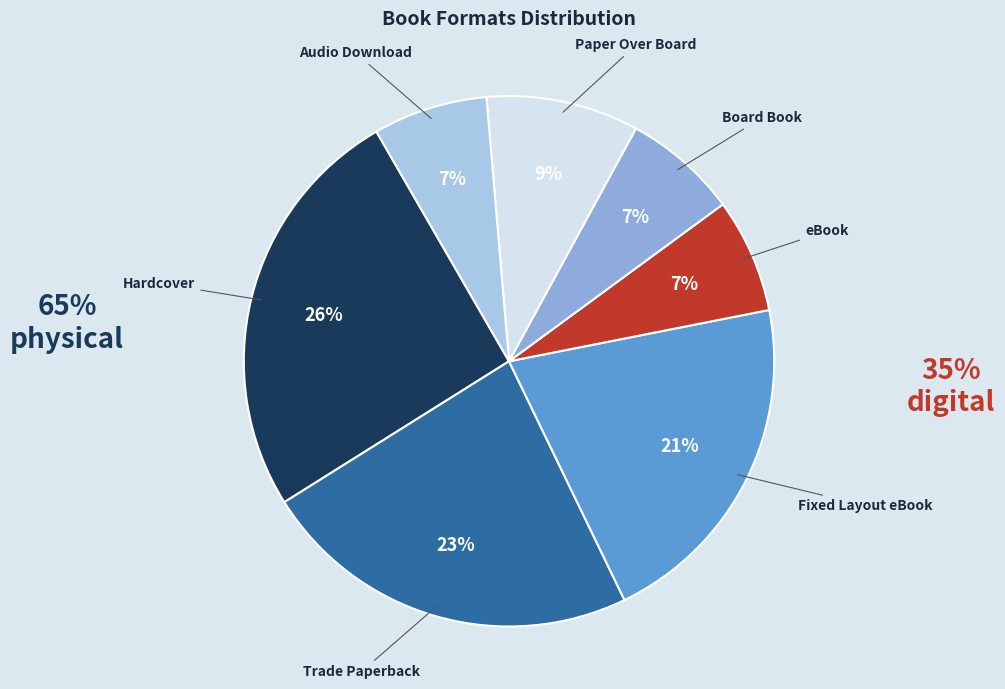

Count the number of slices in the pie.

7